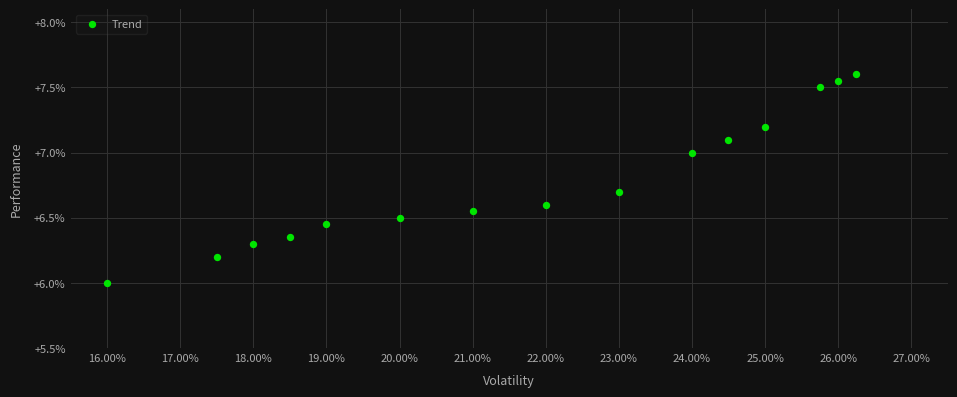

What is the range of Y values (max minus min)?

1.6